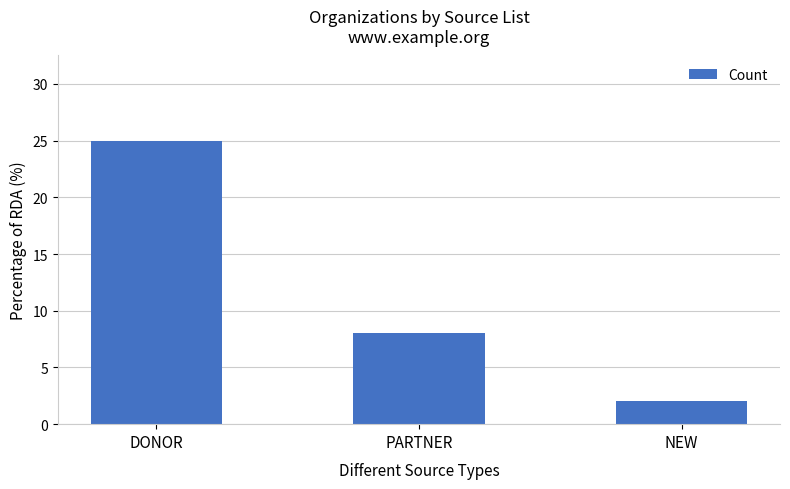

What is the label of the 2nd bar from the left?

PARTNER